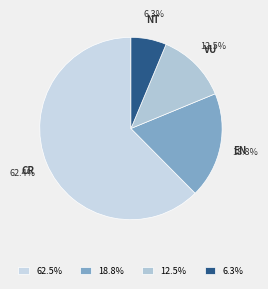

Combined, do NT and EN account for over 50%?

No